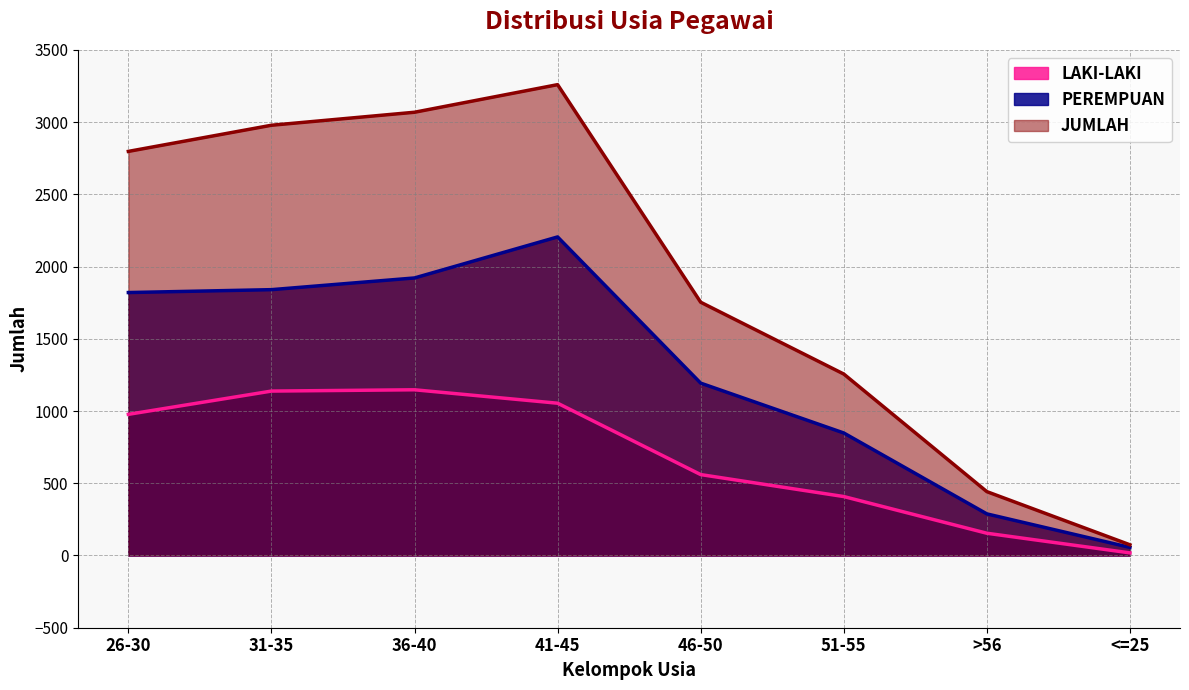

Reading left to right, extract all data points from this chart.

LAKI-LAKI: 977	1138	1147	1054	560	408	154	18
PEREMPUAN: 1820	1840	1921	2205	1193	848	288	56
JUMLAH: 2797	2978	3068	3259	1753	1256	442	74